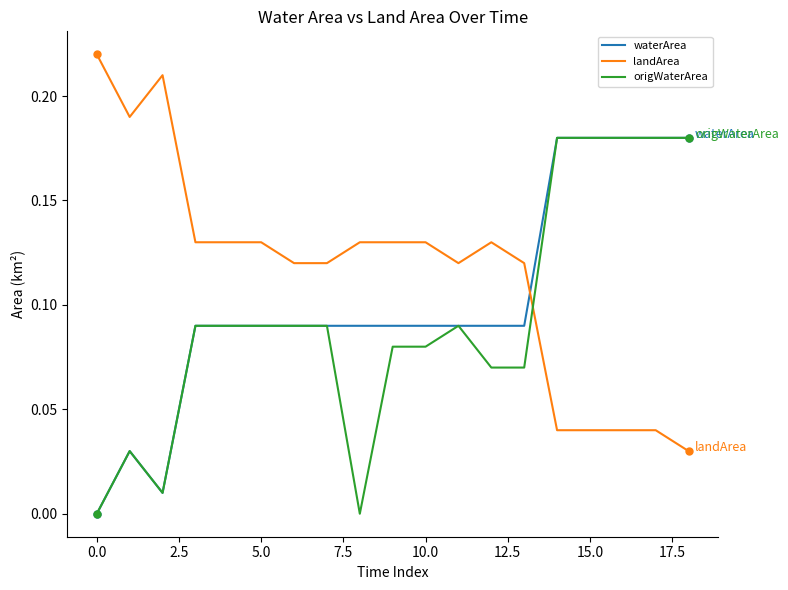

How many intersections are there between landArea and waterArea?

1